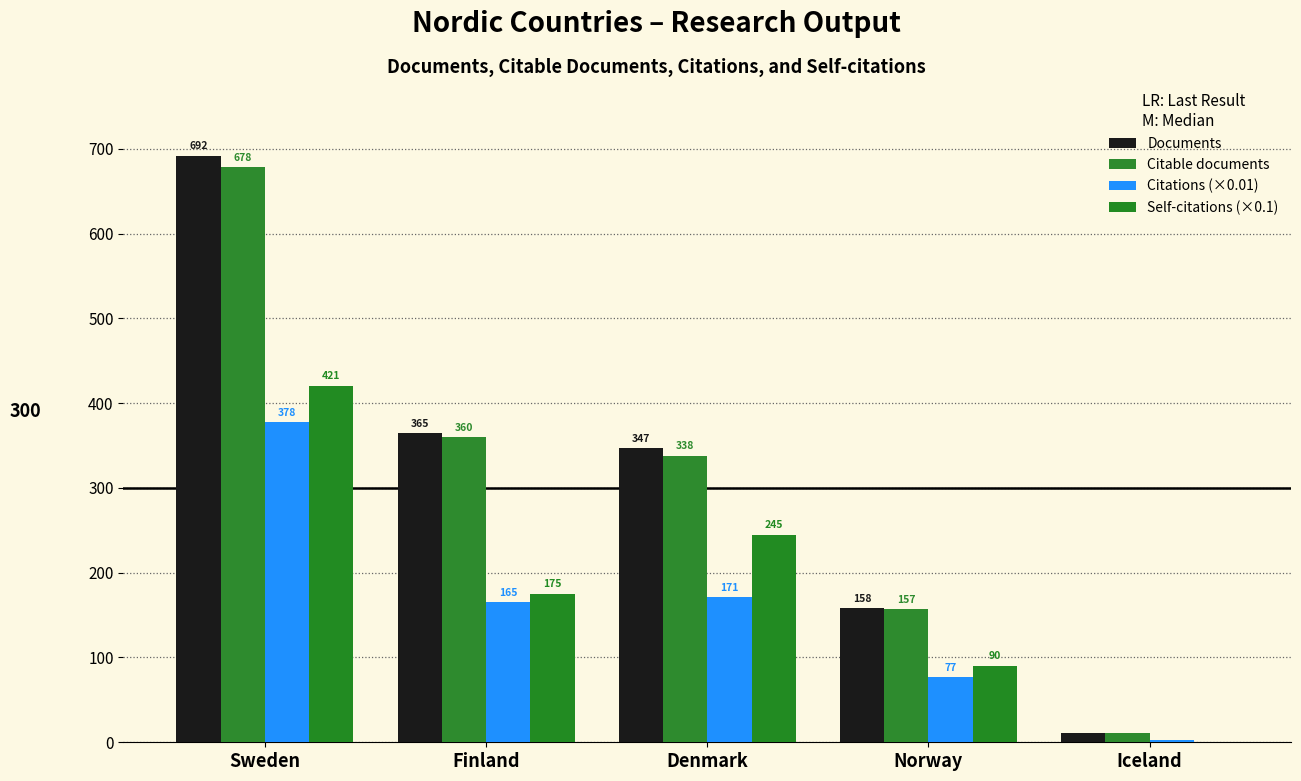

What is the label of the 1st bar from the left?

Sweden